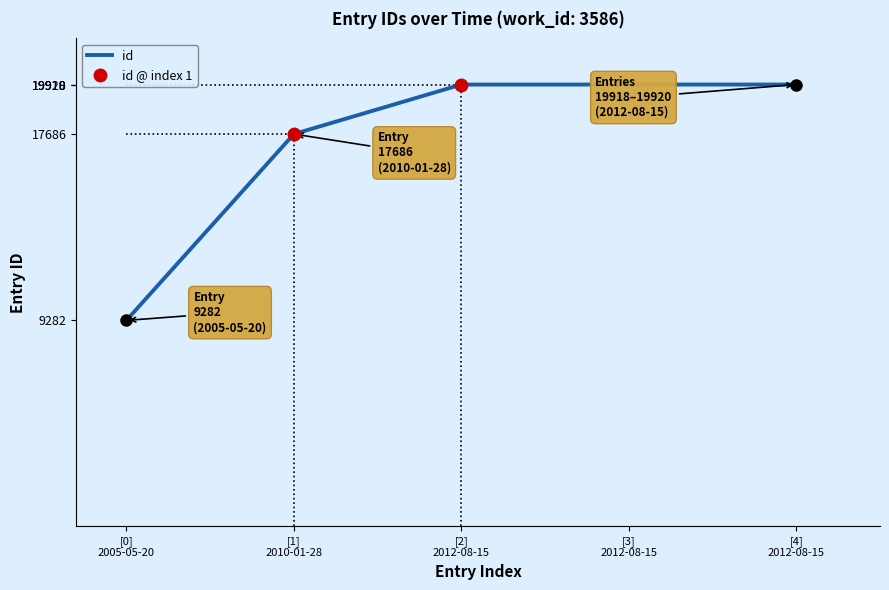

The value at [4]
2012-08-15 is 34987. True or false?

False